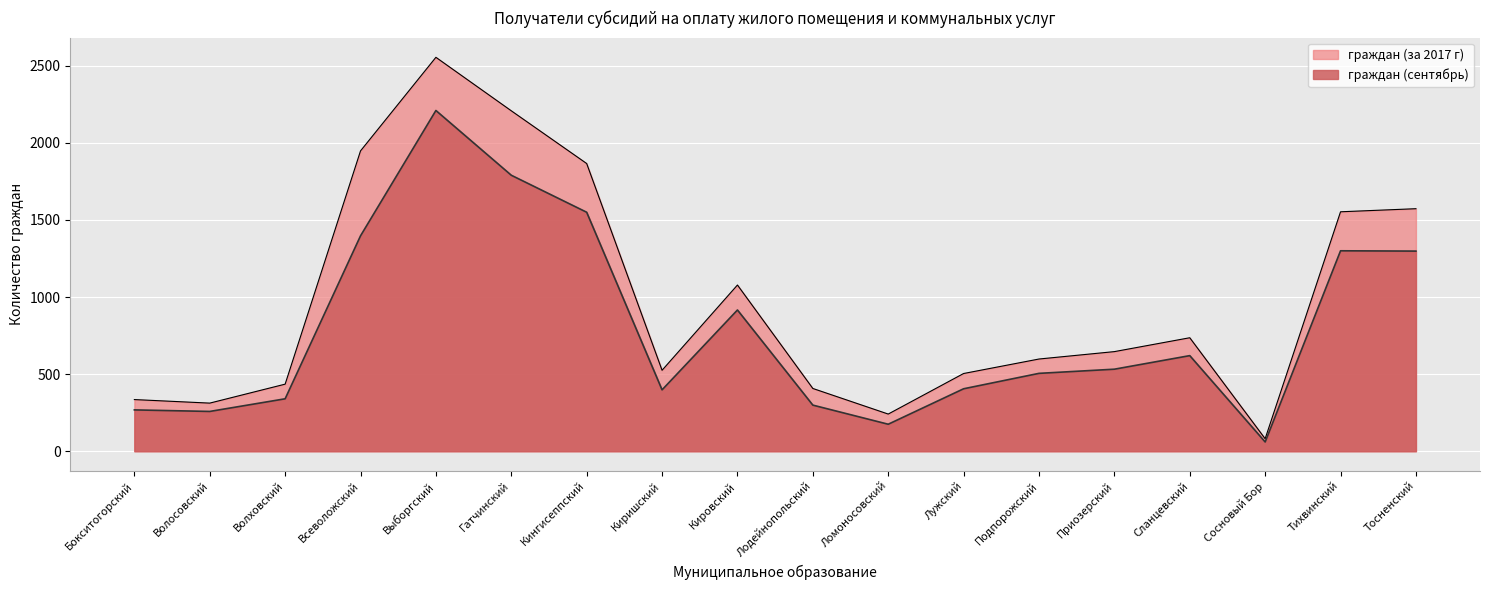

What is the label of the 4th point from the right?

Сланцевский